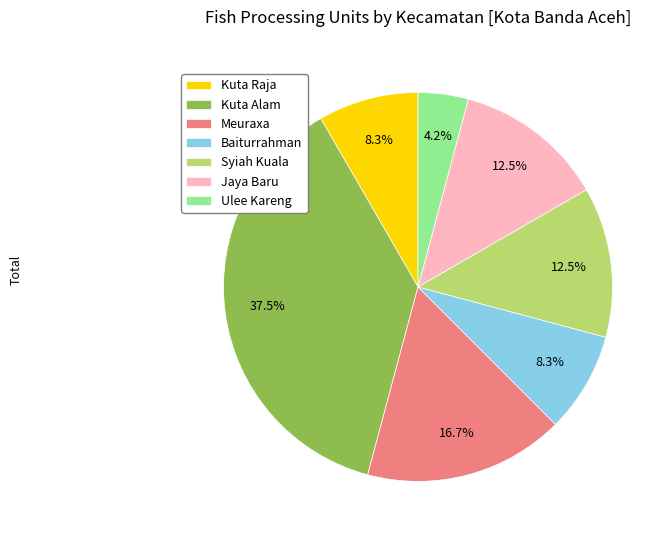

To the nearest percent, what portion does Meuraxa represent?

17%